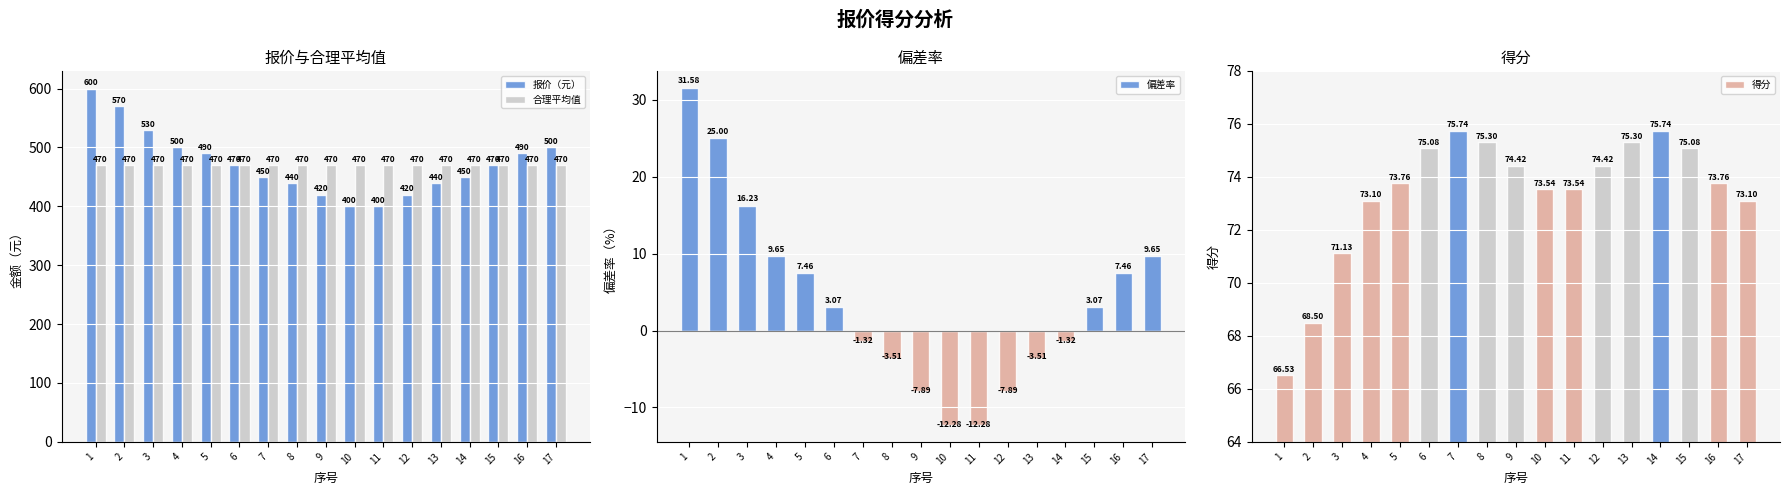

Where does the 得分 series first go above 73?

4